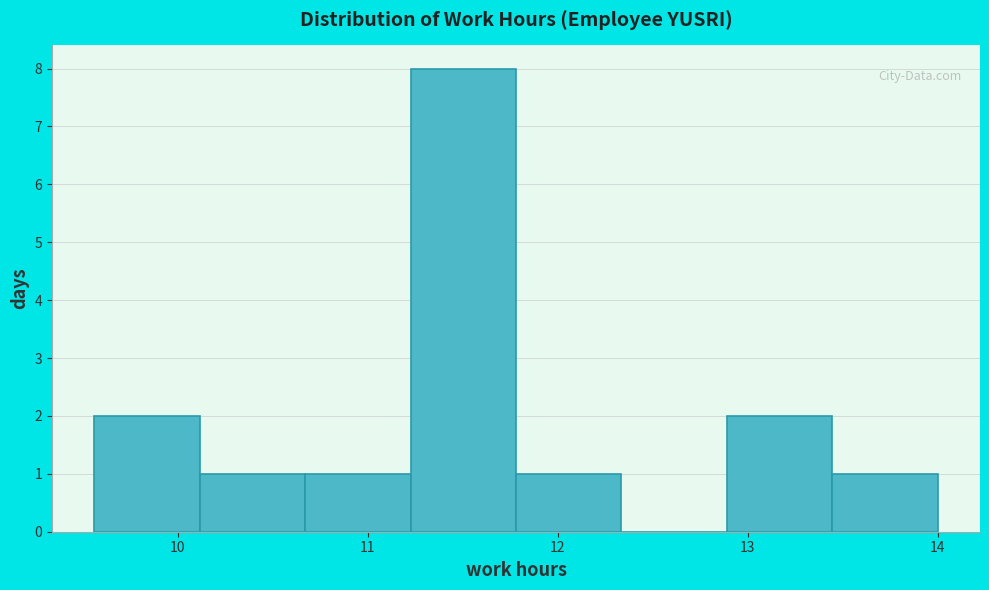

Reading left to right, list every bar in this chart as the range it spans on the x-axis followed by its height. Neither the bar edges nor the heights are printed on the chart, so give them approximately, as read against the axes.

9.6 to 10.1: 2
10.1 to 10.7: 1
10.7 to 11.2: 1
11.2 to 11.8: 8
11.8 to 12.3: 1
12.3 to 12.9: 0
12.9 to 13.4: 2
13.4 to 14.0: 1